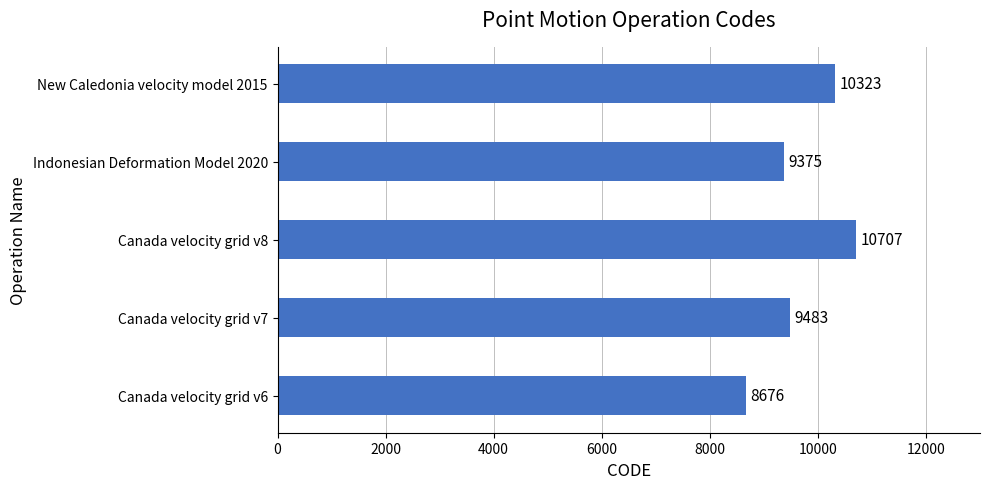

Approximately how many times larger is the value at Indonesian Deformation Model 2020 compared to Canada velocity grid v8?

0.9